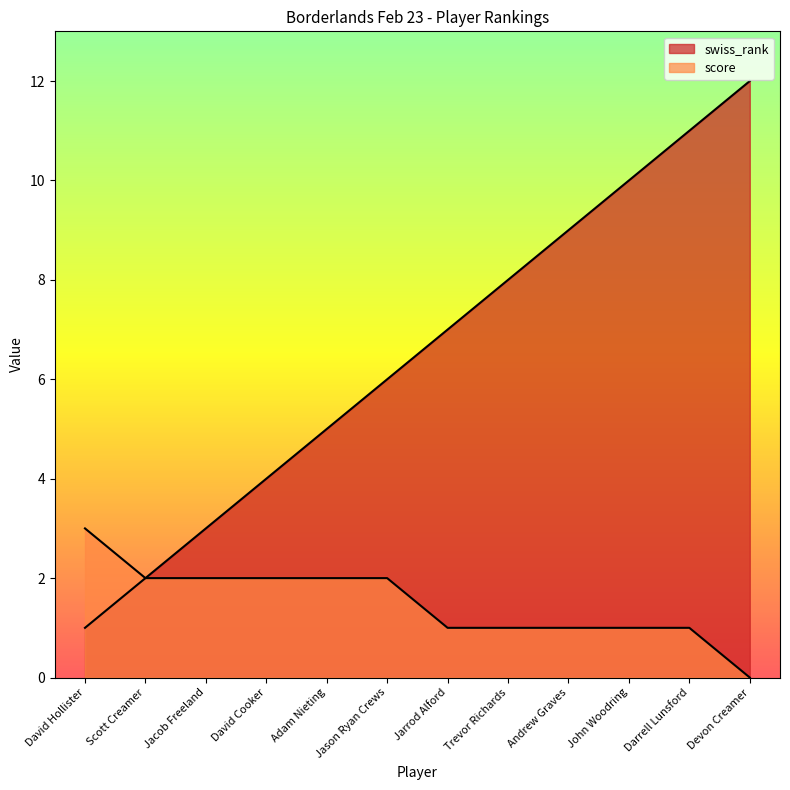

Is it true that swiss_rank equals 10 at John Woodring?

True